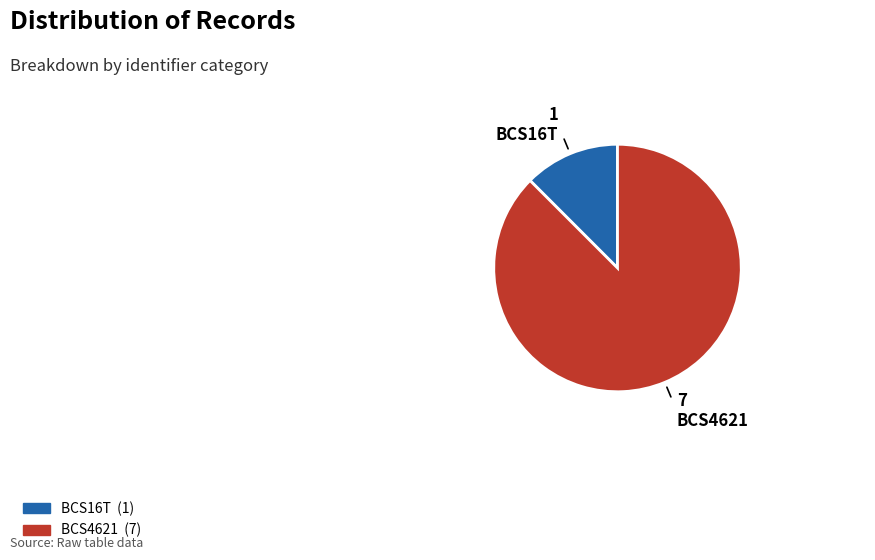

Does any single category account for the majority?

Yes